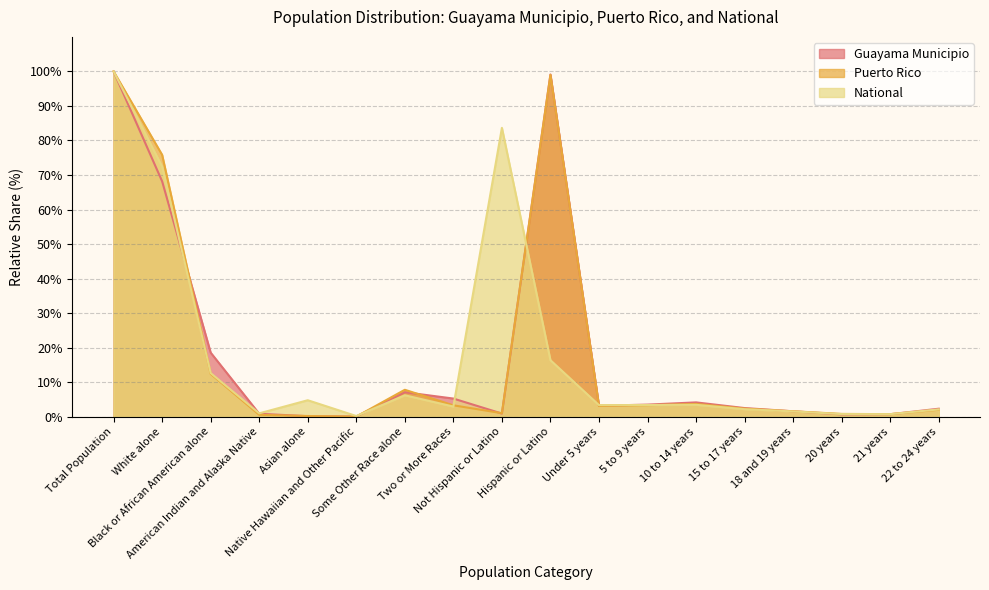

Where does the National series first go above 3?

Total Population